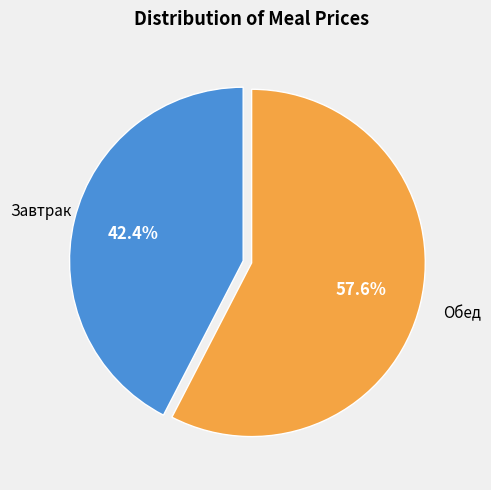

Is there any slice that represents more than half of the pie?

Yes